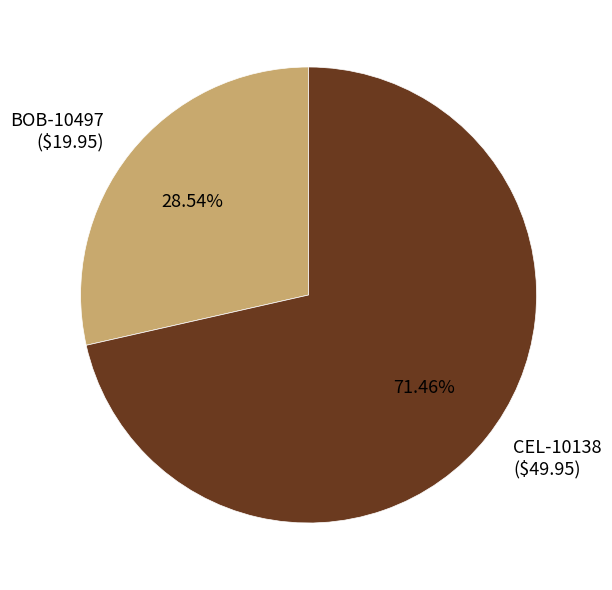

How many segments does this pie chart have?

2